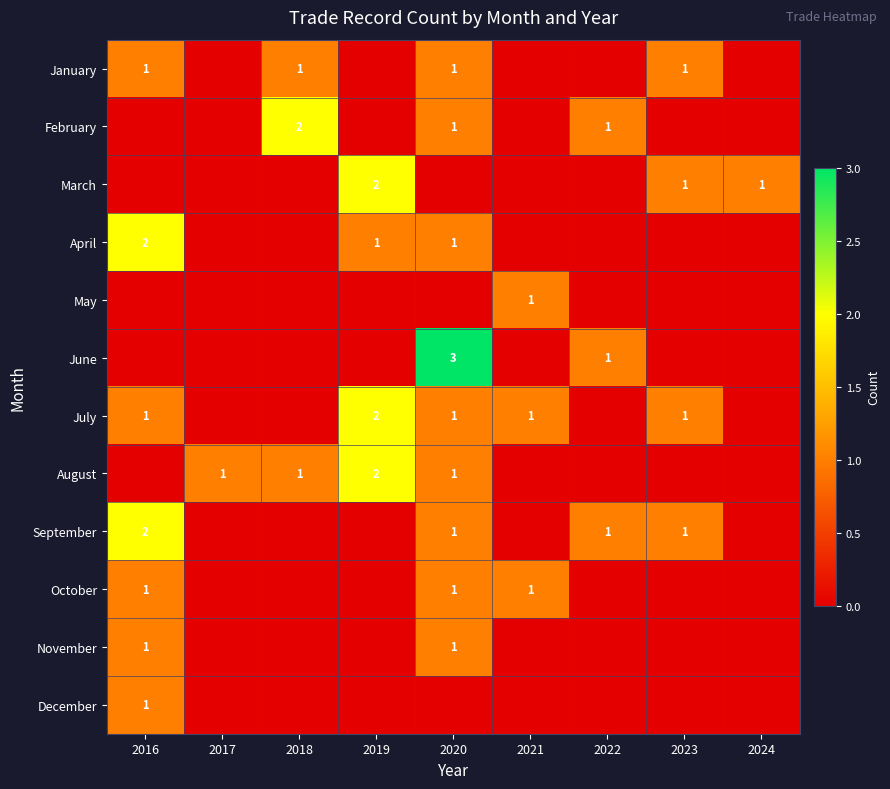

True or false: January has a value of 1 at 2018.

True